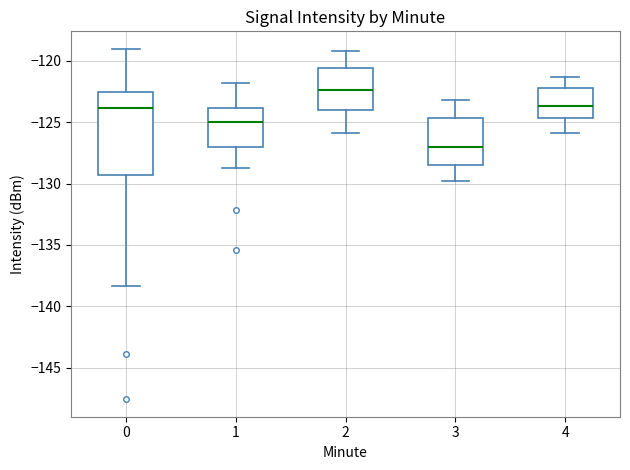

Reading left to right, read every box against the y-axis: the position of its median line, the range the box covers, and the ends of its whiskers. The values are not printed on the chart, so give them approximately, as read against the axis.

0: median -124.0, box -129.5 to -122.5, whiskers -138.5 to -119.0
1: median -125.0, box -127.0 to -124.0, whiskers -128.5 to -122.0
2: median -122.5, box -124.0 to -120.5, whiskers -126.0 to -119.0
3: median -127.0, box -128.5 to -124.5, whiskers -130.0 to -123.0
4: median -123.5, box -124.5 to -122.0, whiskers -126.0 to -121.5